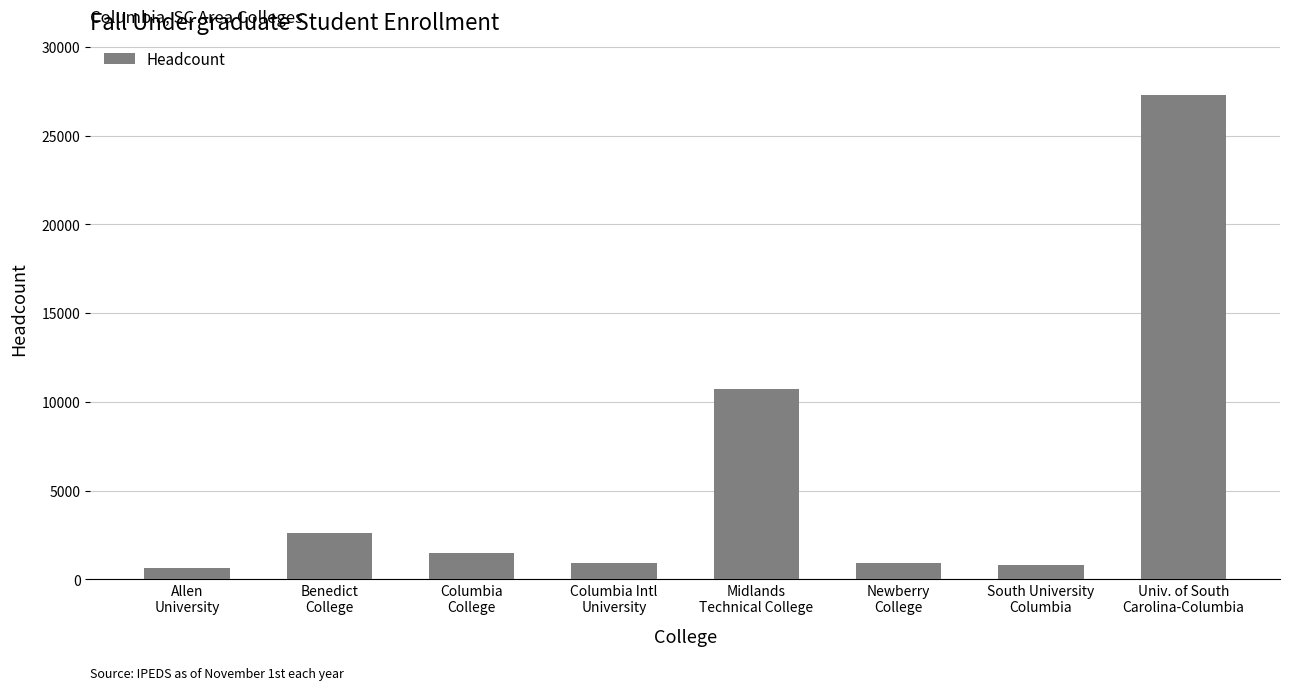

What is the label of the 1st bar from the left?

Allen
University